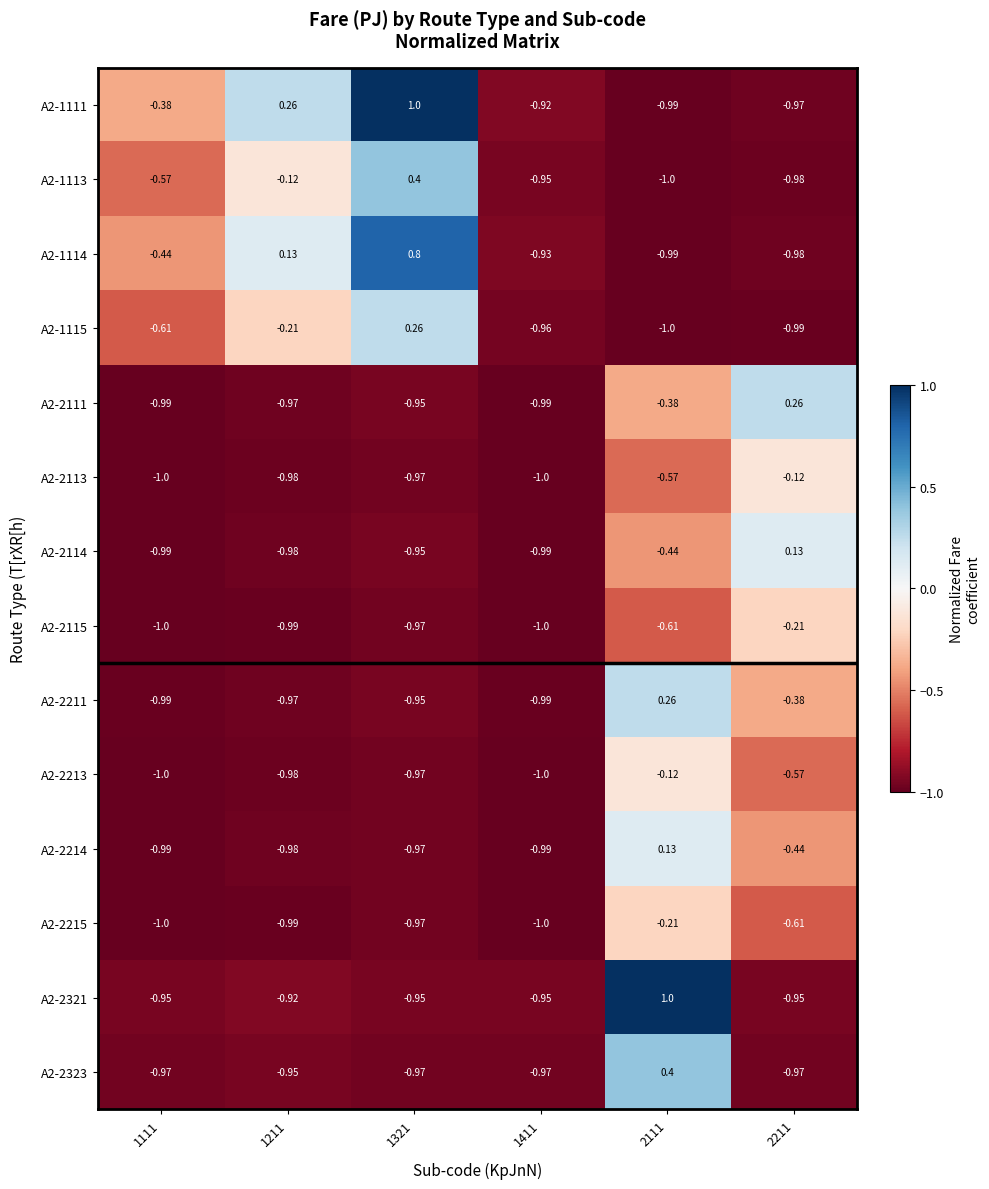

Is the value of A2-1113 at 2211 greater than the value of A2-2111 at 1211?

No